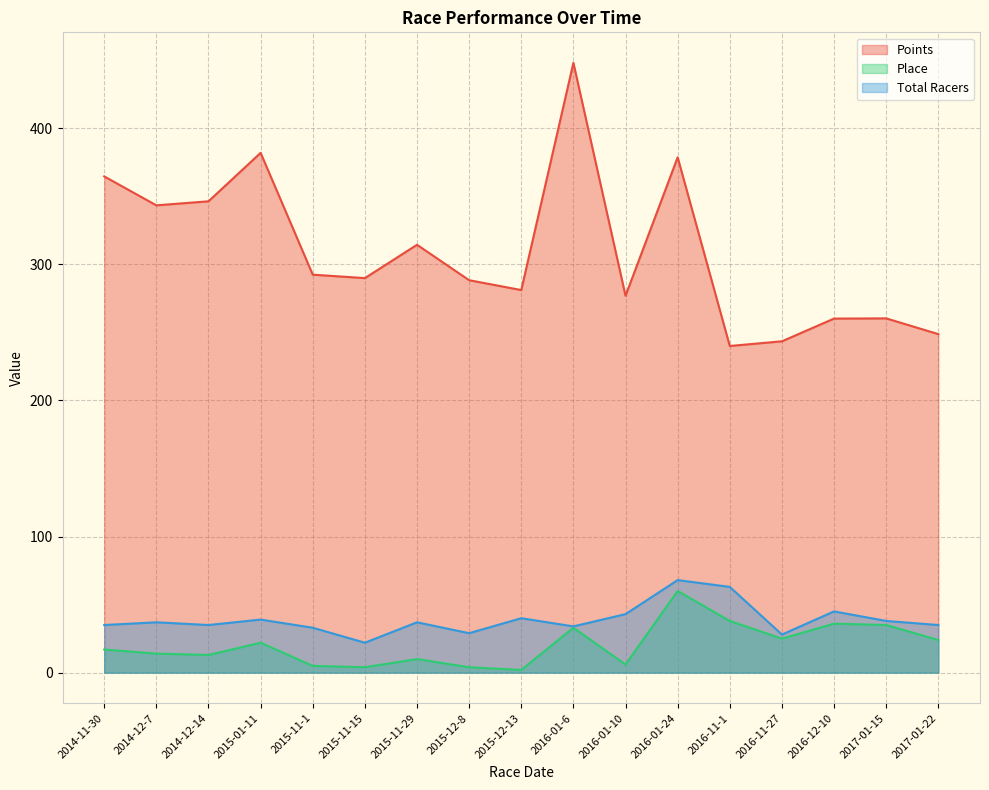

True or false: Points has more than 2 interior local peaks.

True